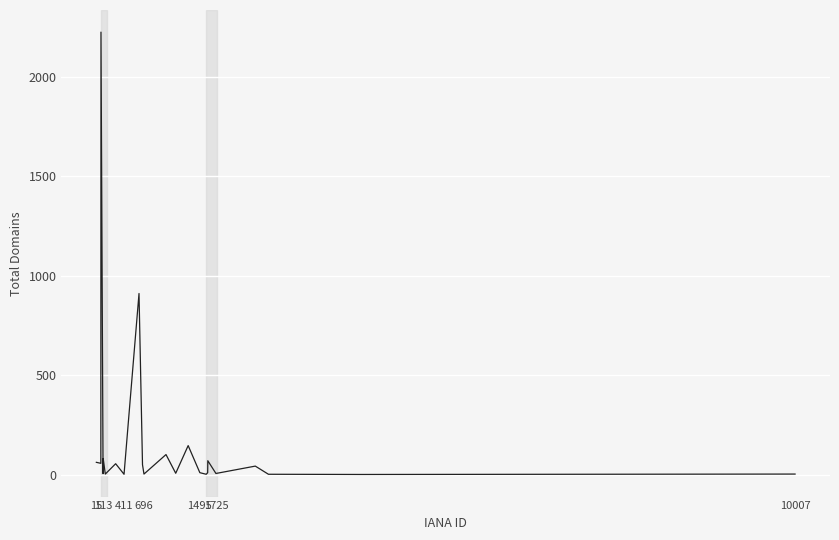

True or false: there are more than 2 points higher than both neighbors.

True